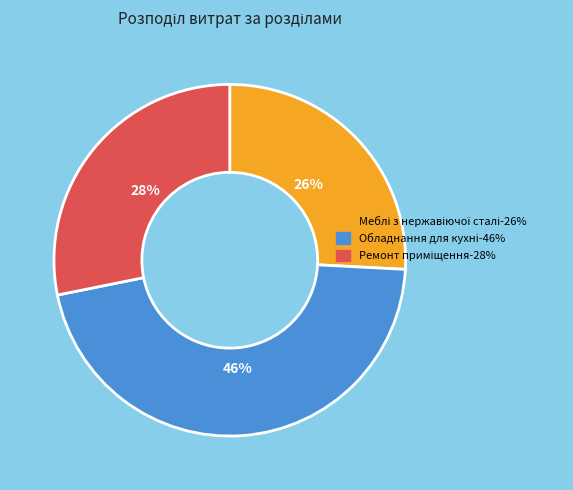

To the nearest percent, what is the average slice percentage?

33%